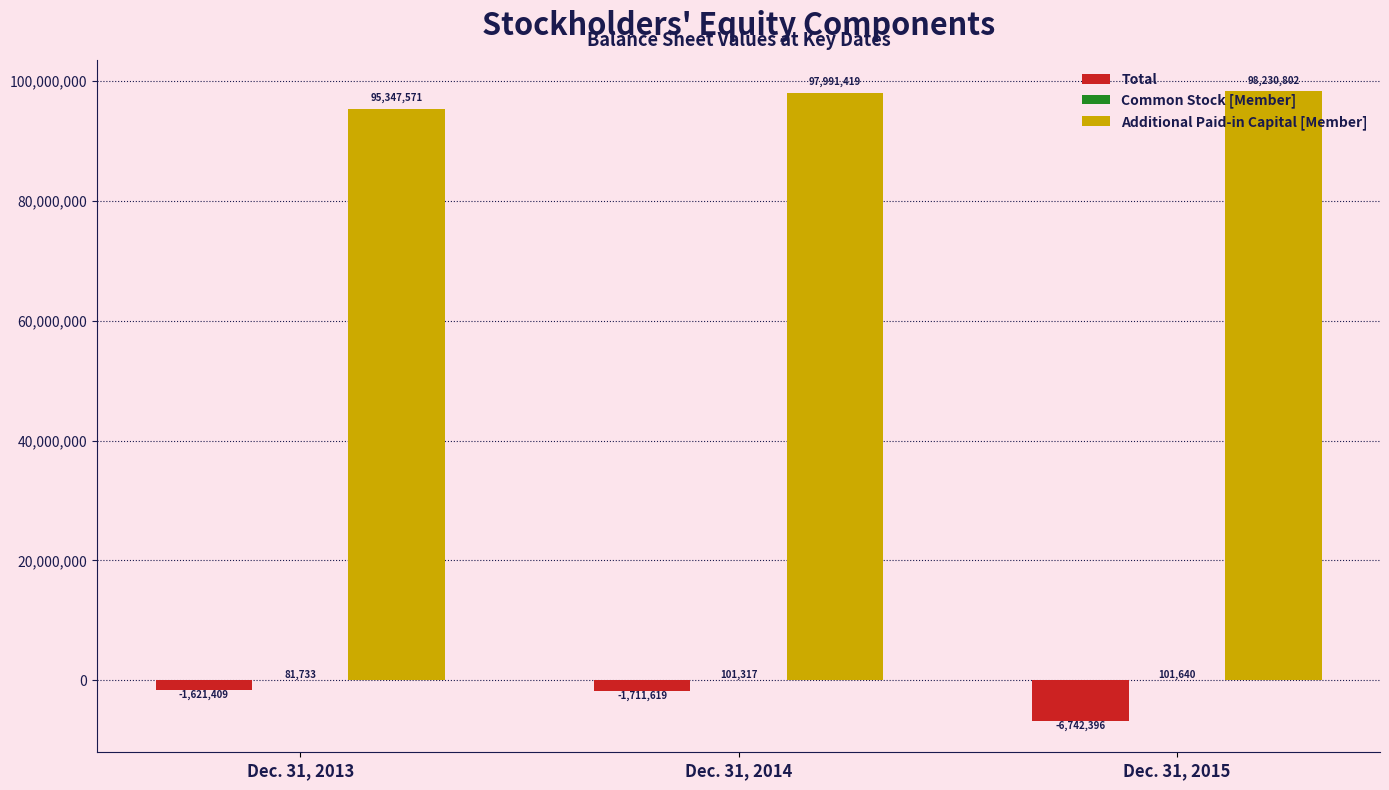

What is the total value across all series at Dec. 31, 2013?

93807895